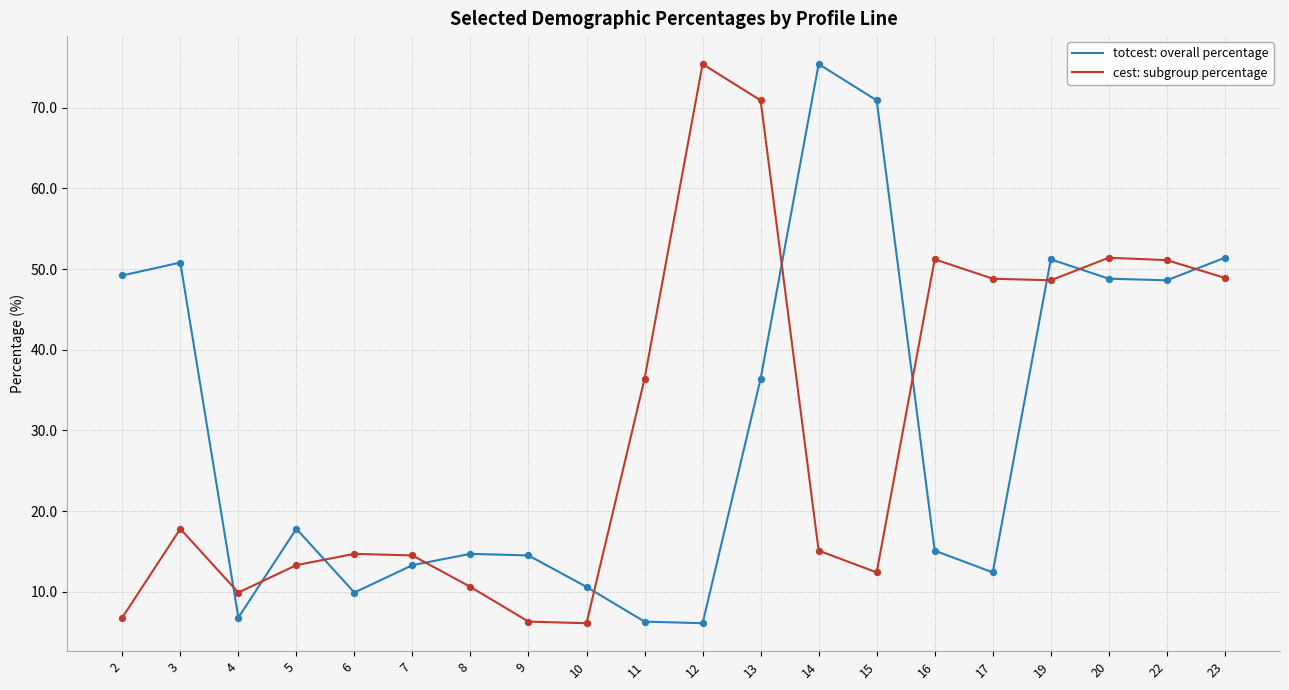

At how many categories does at least one series exceed 30?

13